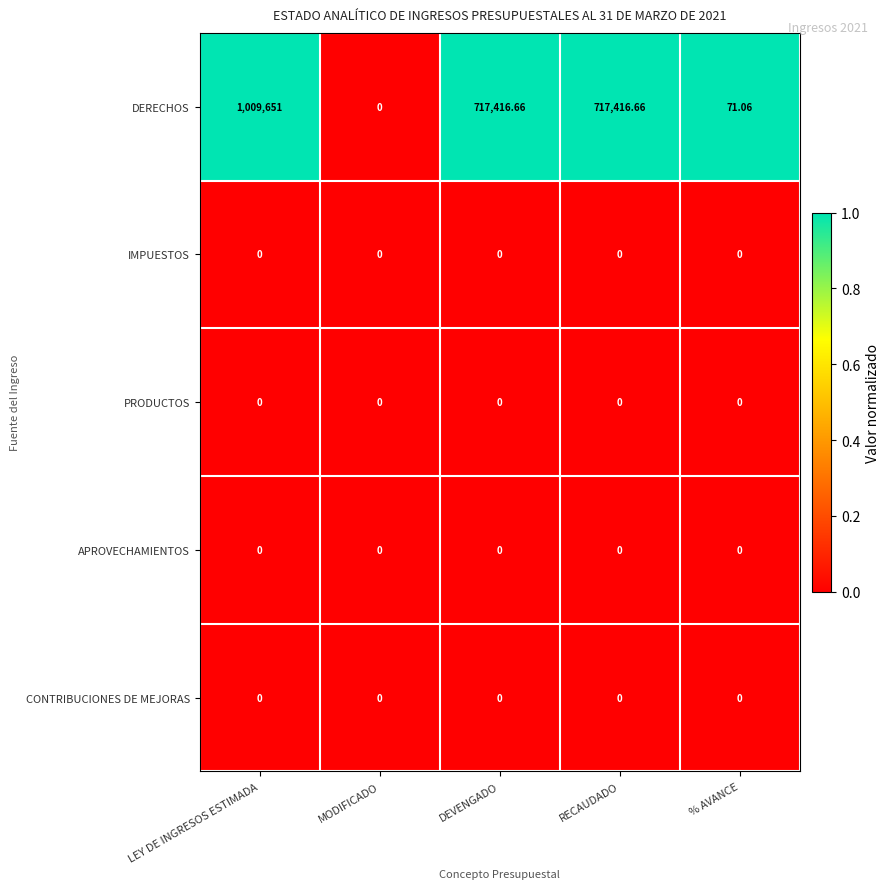

Between MODIFICADO and DEVENGADO, which series saw the biggest shift?

DERECHOS